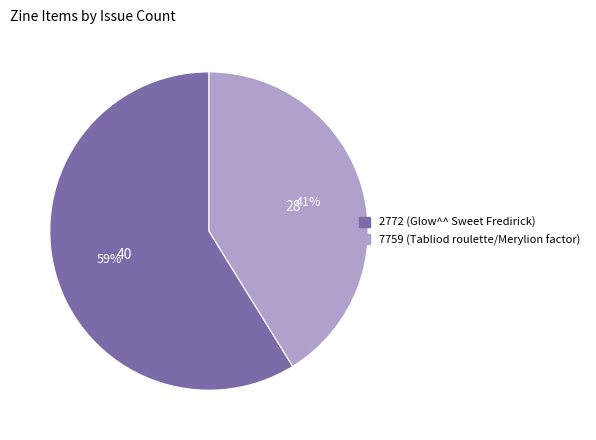

To the nearest percent, what is the difference between the 7759 (Tabliod roulette/Merylion factor) and 2772 (Glow^^ Sweet Fredirick) slice percentages?

18%